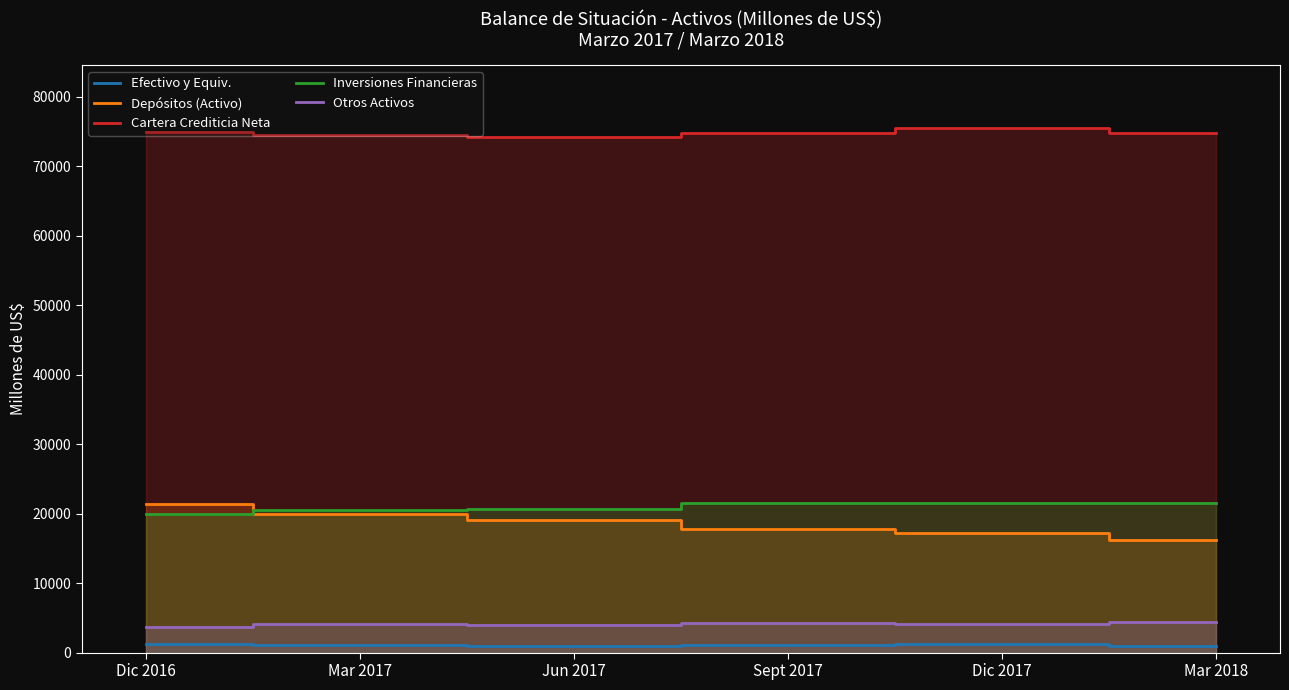

What is the label of the 3rd point from the right?

Sept 2017